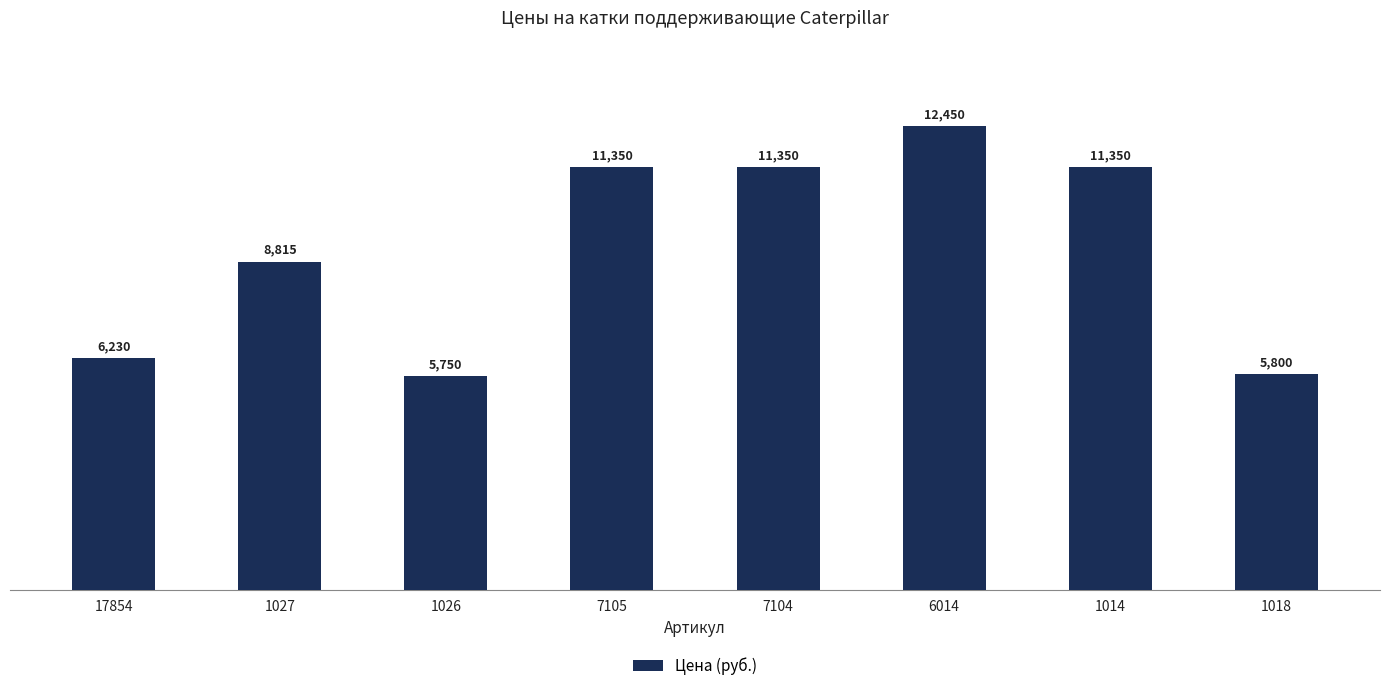

What is the difference between the maximum and second lowest values?

6650